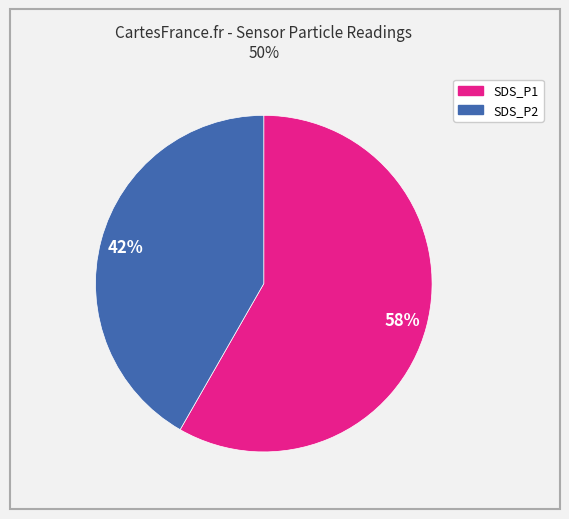

Does any single category account for the majority?

Yes